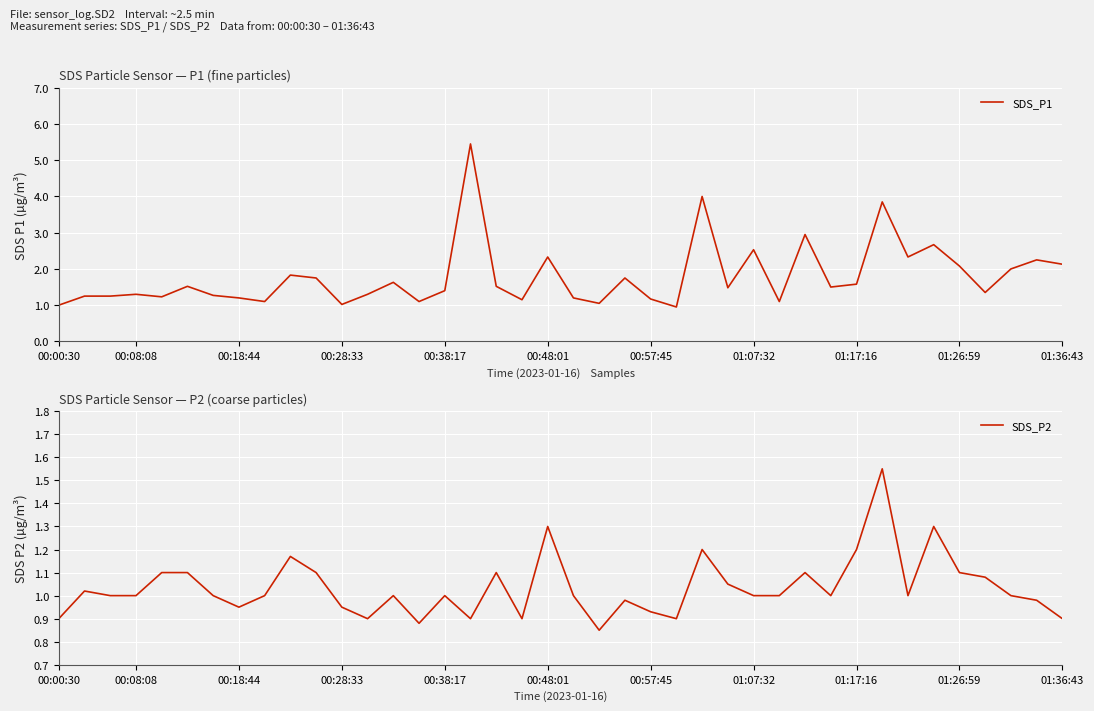

How many categories are shown in the chart?

40